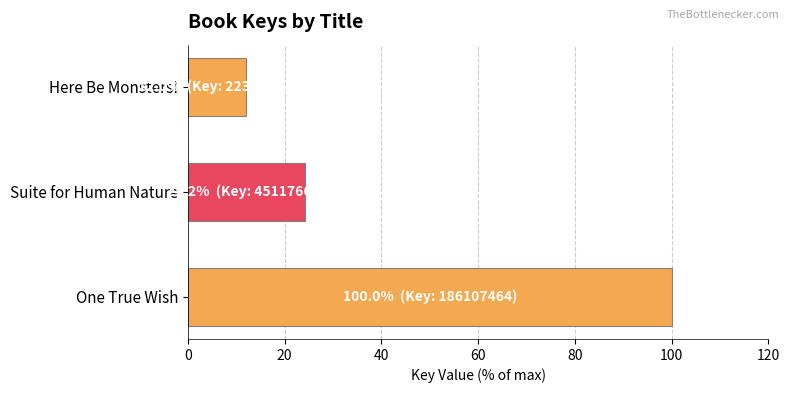

What is the minimum value shown in the chart?

12.0